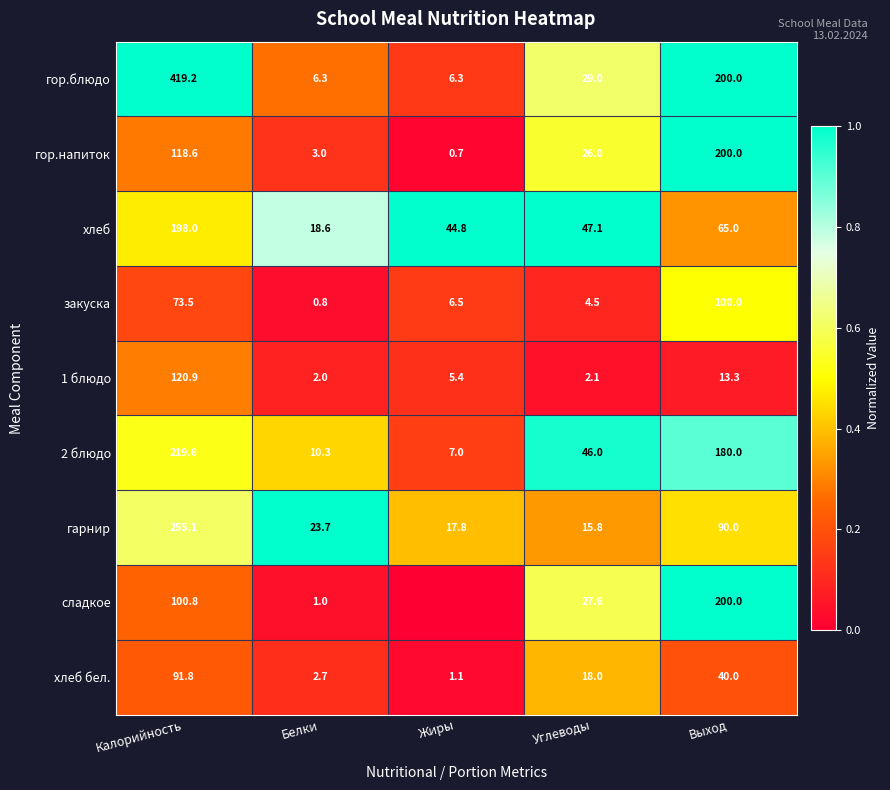

Is the value of закуска at Углеводы greater than the value of хлеб at Выход?

No